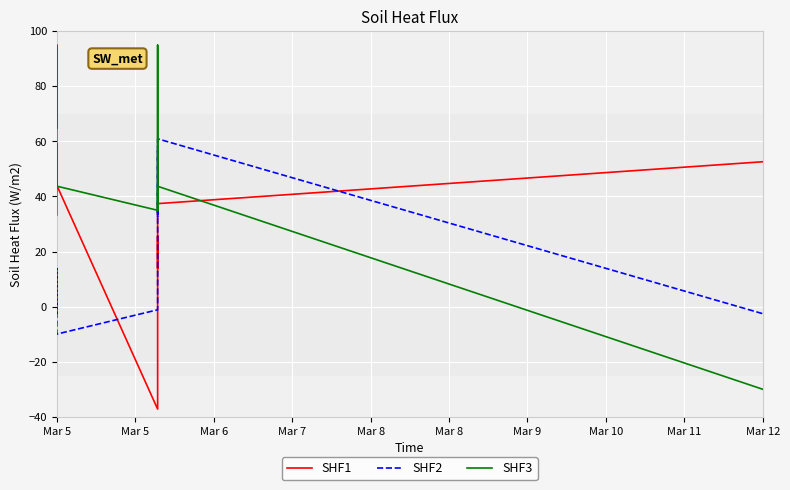

How many intersections are there between SHF3 and SHF2?

1